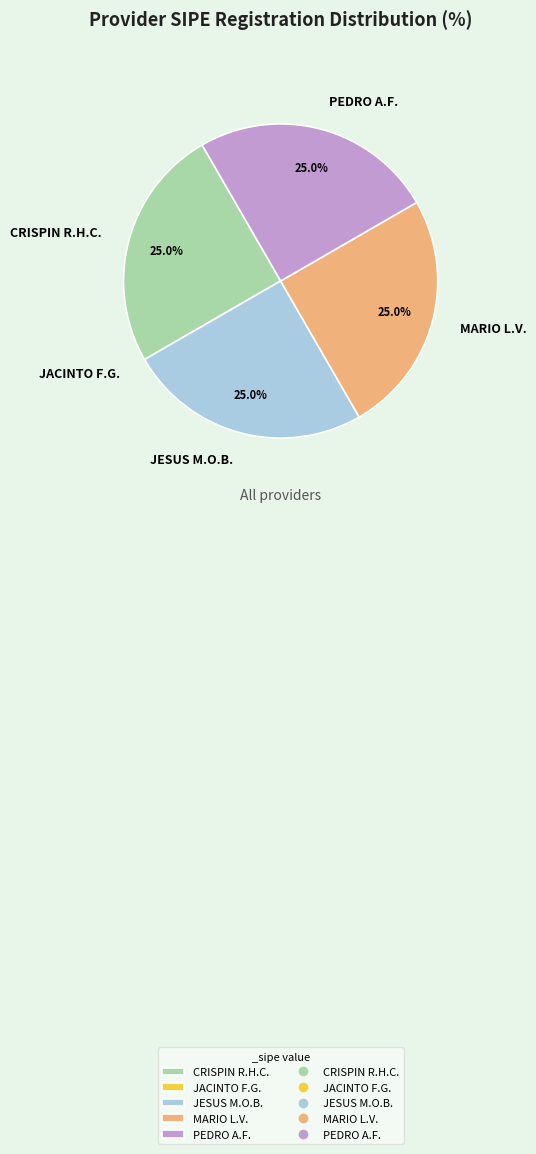

Does MARIO L.V. account for over 50% of the chart?

No